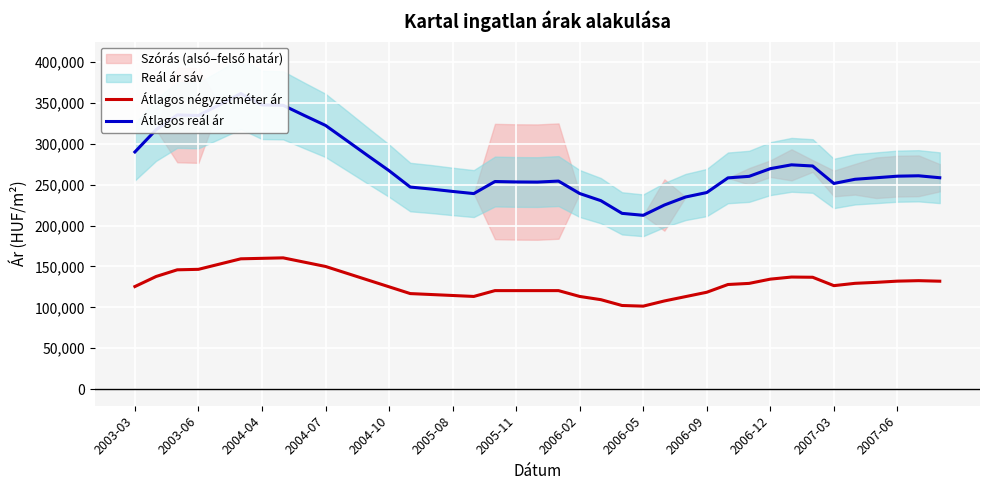

In Átlagos négyzetméter ár, how many points are higher than both neighbors (excluding endpoints)?

3